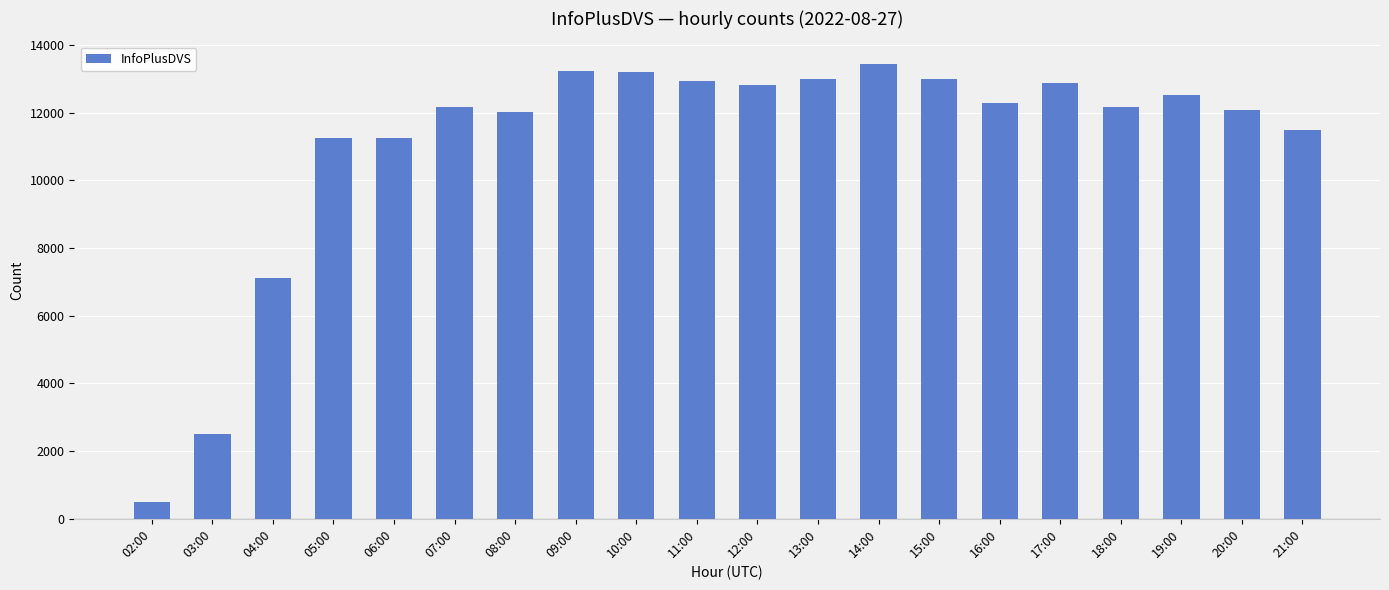

The value at 04:00 is 11202. True or false?

False